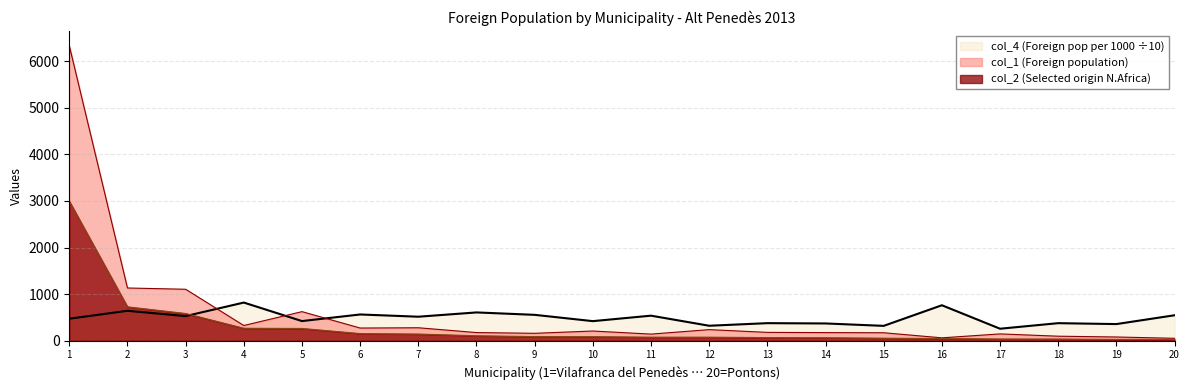

How many times do col_1 (Foreign population) and col_4 (Foreign pop per 1000) cross each other?

3